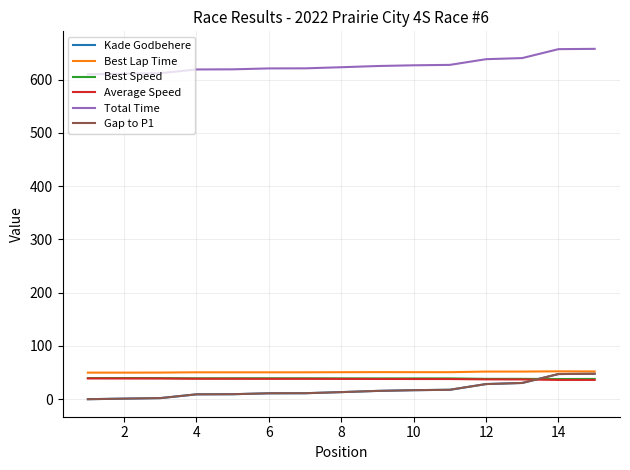

Does the chart have visible grid lines?

Yes